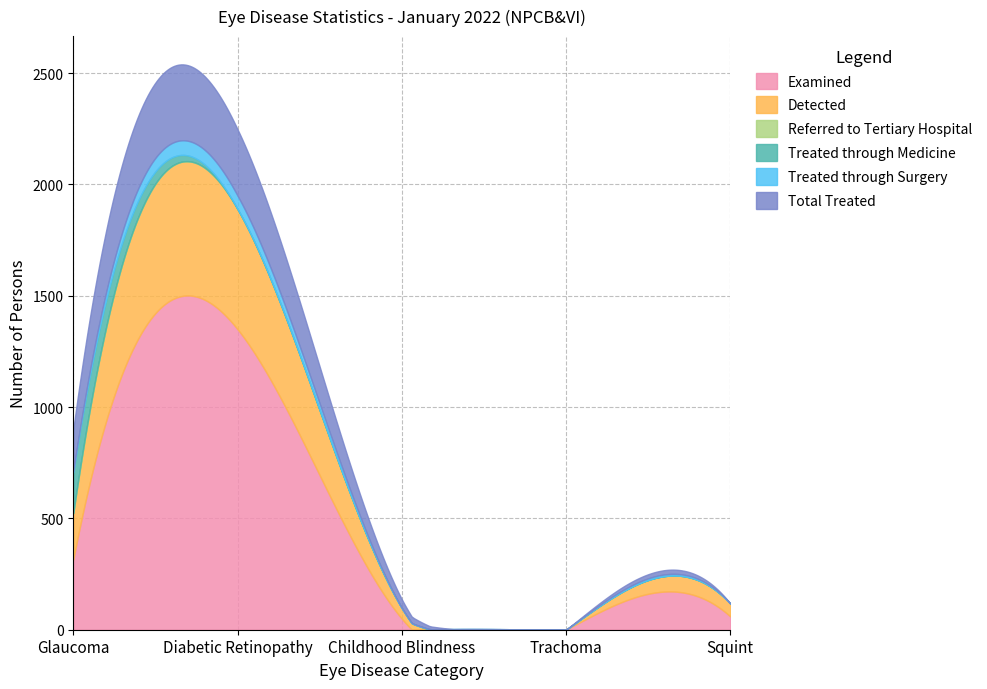

What is the difference between the Total Treated values at Trachoma and Childhood Blindness?

39